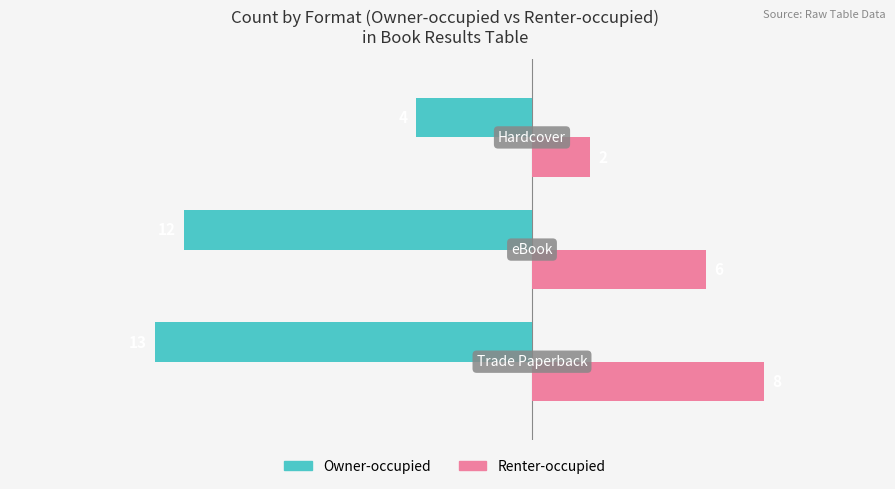

What is the difference between the maximum and minimum values in the Owner-occupied series?

9